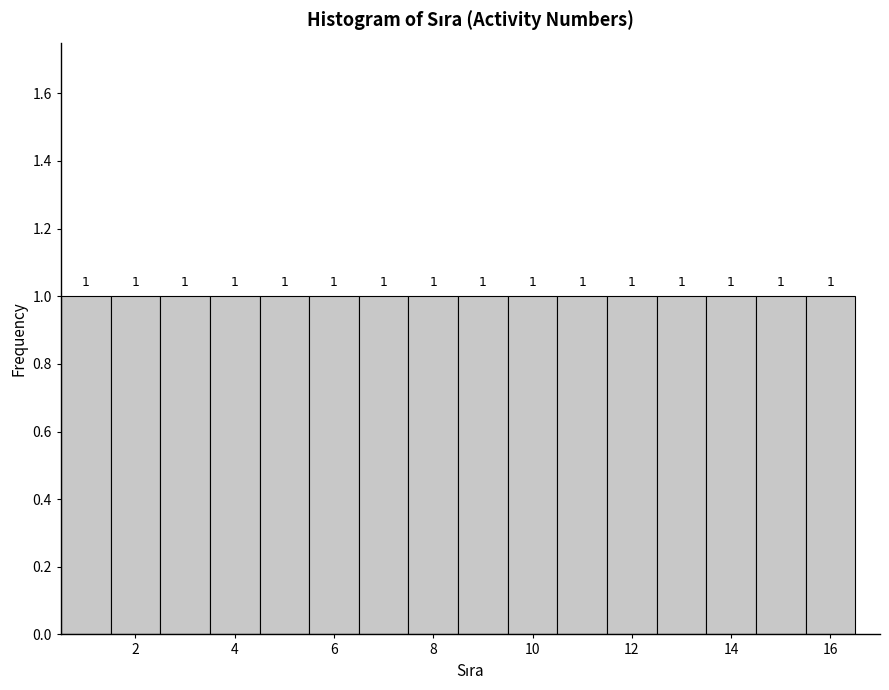

Reading left to right, list every bar in this chart as the range it spans on the x-axis followed by its height. The bar edges are not printed on the chart, so give them approximately, as read against the axis.

0.5 to 1.5: 1
1.5 to 2.5: 1
2.5 to 3.5: 1
3.5 to 4.5: 1
4.5 to 5.5: 1
5.5 to 6.5: 1
6.5 to 7.5: 1
7.5 to 8.5: 1
8.5 to 9.5: 1
9.5 to 10.5: 1
10.5 to 11.5: 1
11.5 to 12.5: 1
12.5 to 13.5: 1
13.5 to 14.5: 1
14.5 to 15.5: 1
15.5 to 16.5: 1